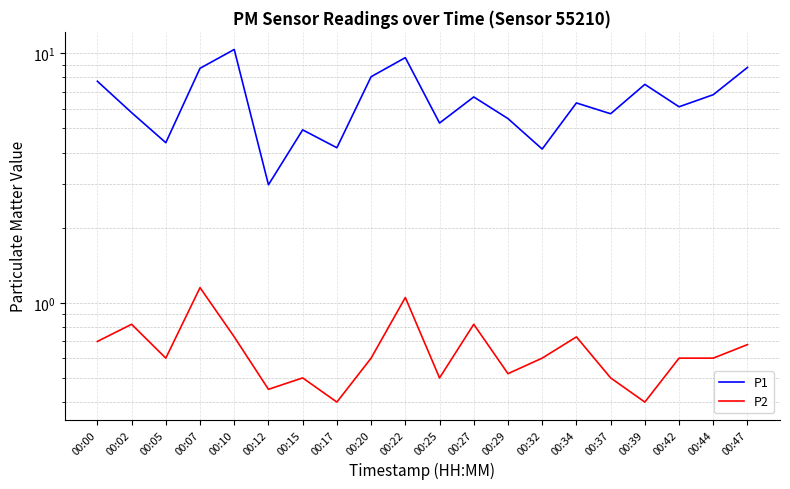

Which series has the largest range (max minus min)?

P1